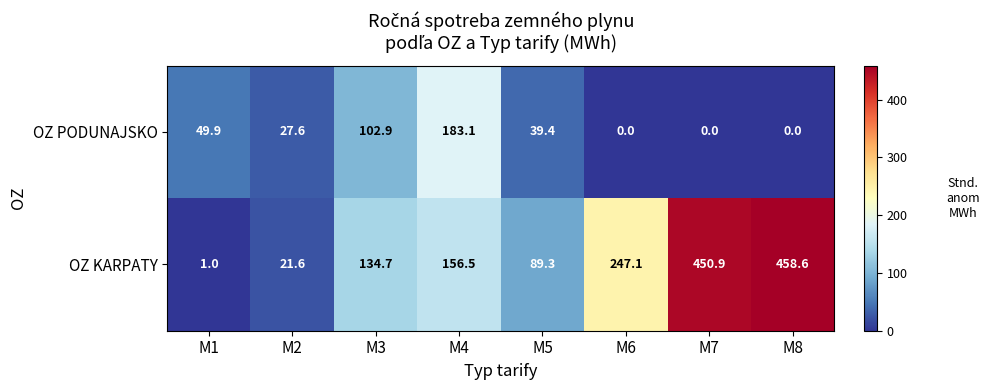

What is the greatest value displayed?

458.6